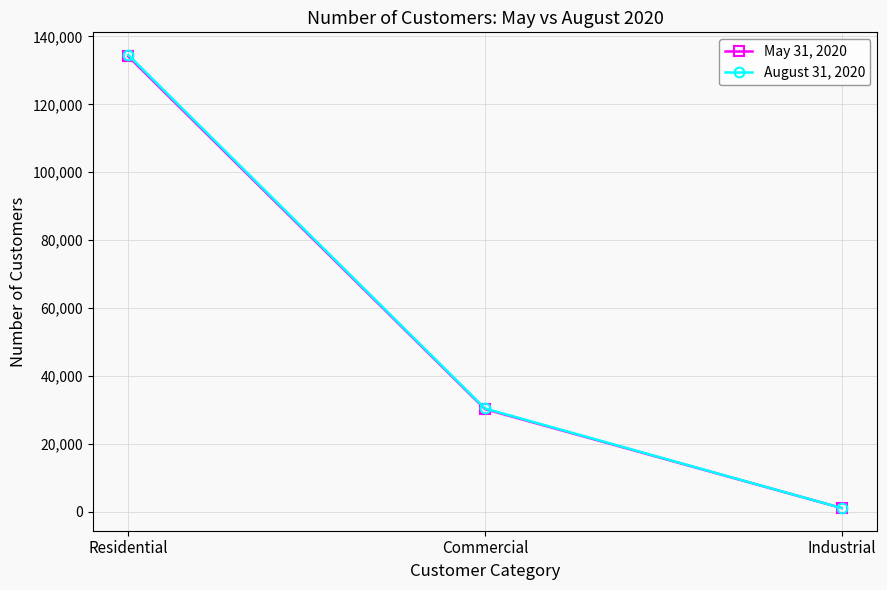

Which label corresponds to the largest value in the chart?

Residential